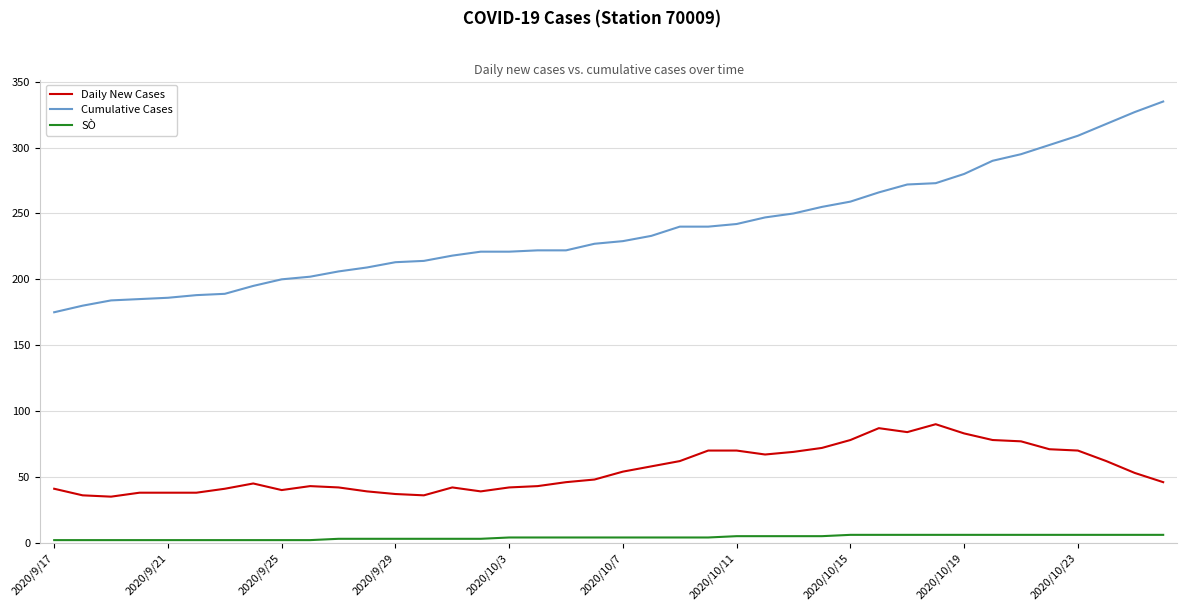

Which series has the largest total across all categories?

Cumulative Cases